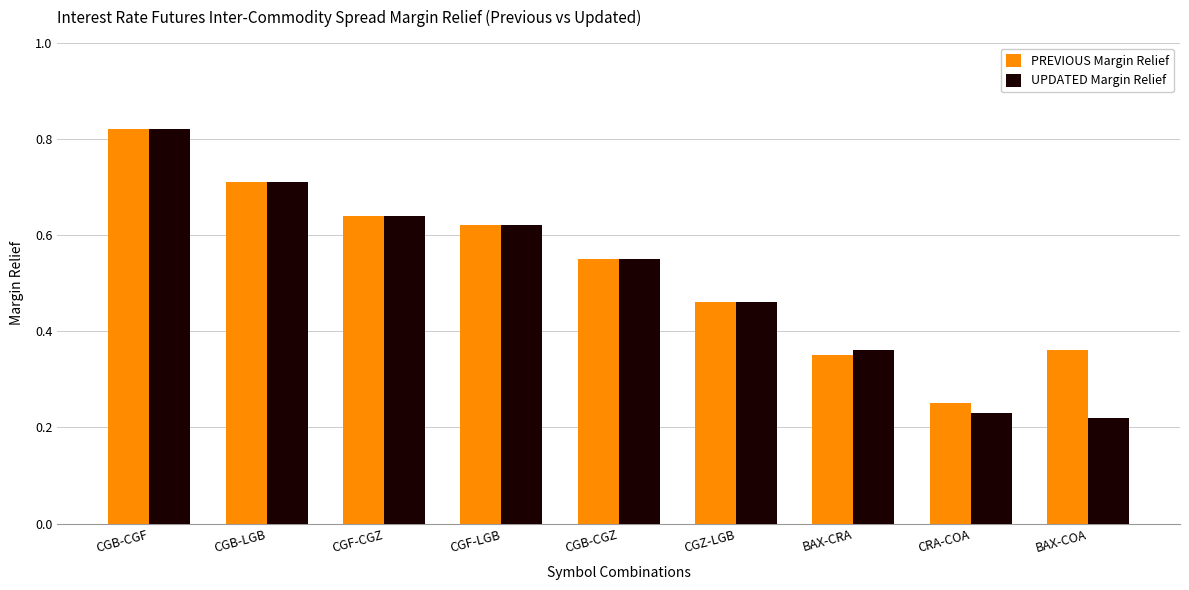

Which series has the widest spread of values?

UPDATED Margin Relief